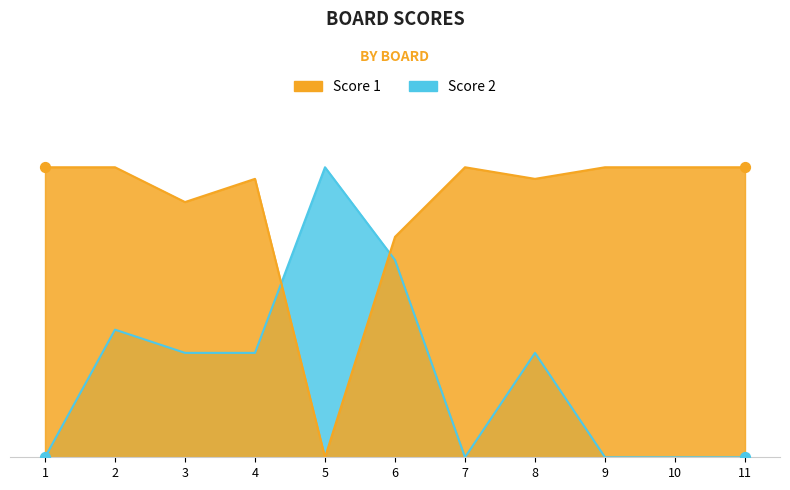

What are all the series names shown in the legend?

Score 1, Score 2